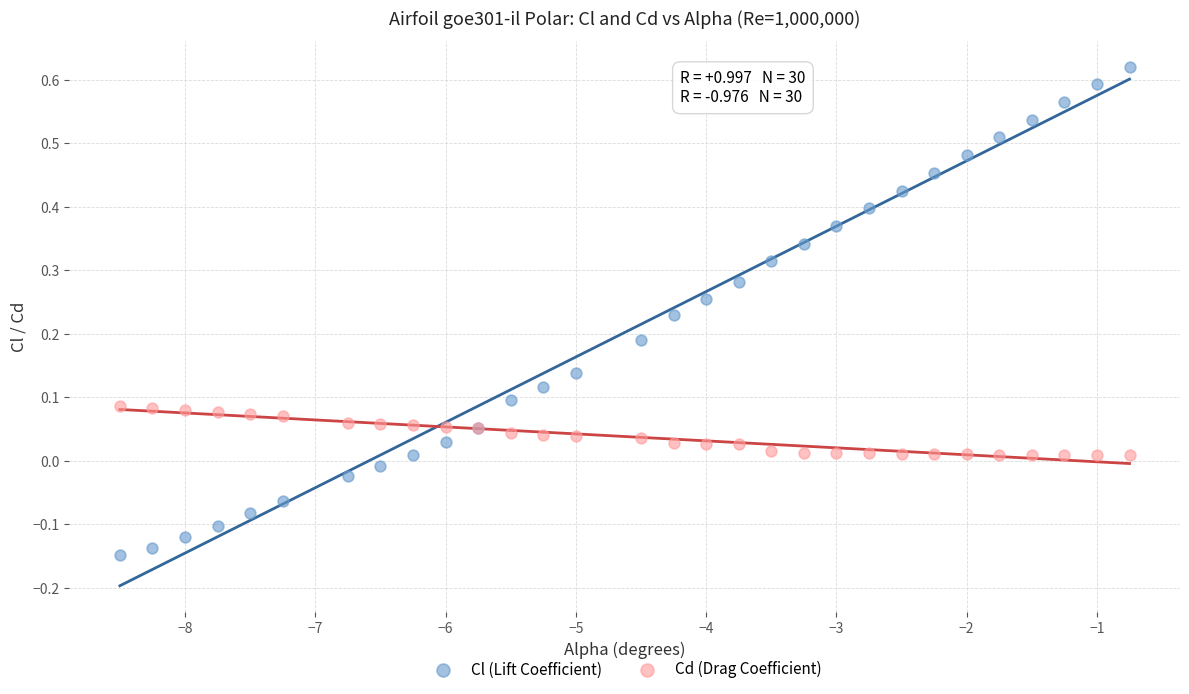

Which series has the widest spread of Y values?

Cl (Lift Coefficient)